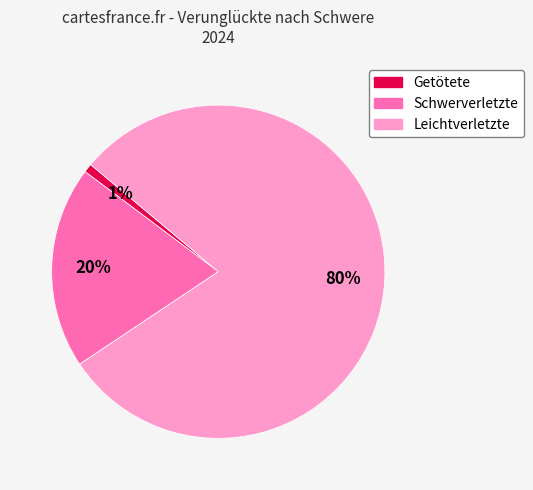

Does Leichtverletzte account for over 50% of the chart?

Yes